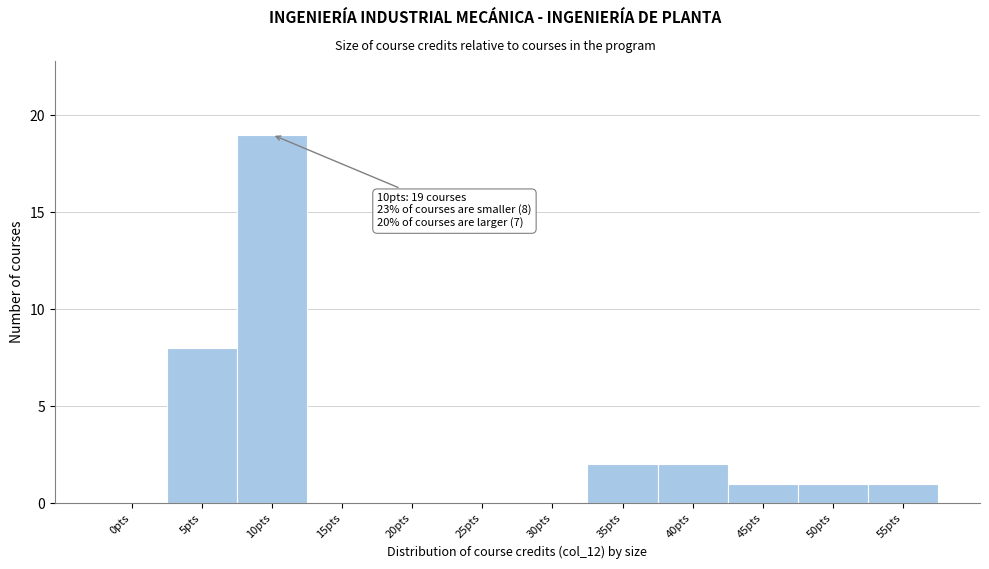

What is the sum of all values?

34